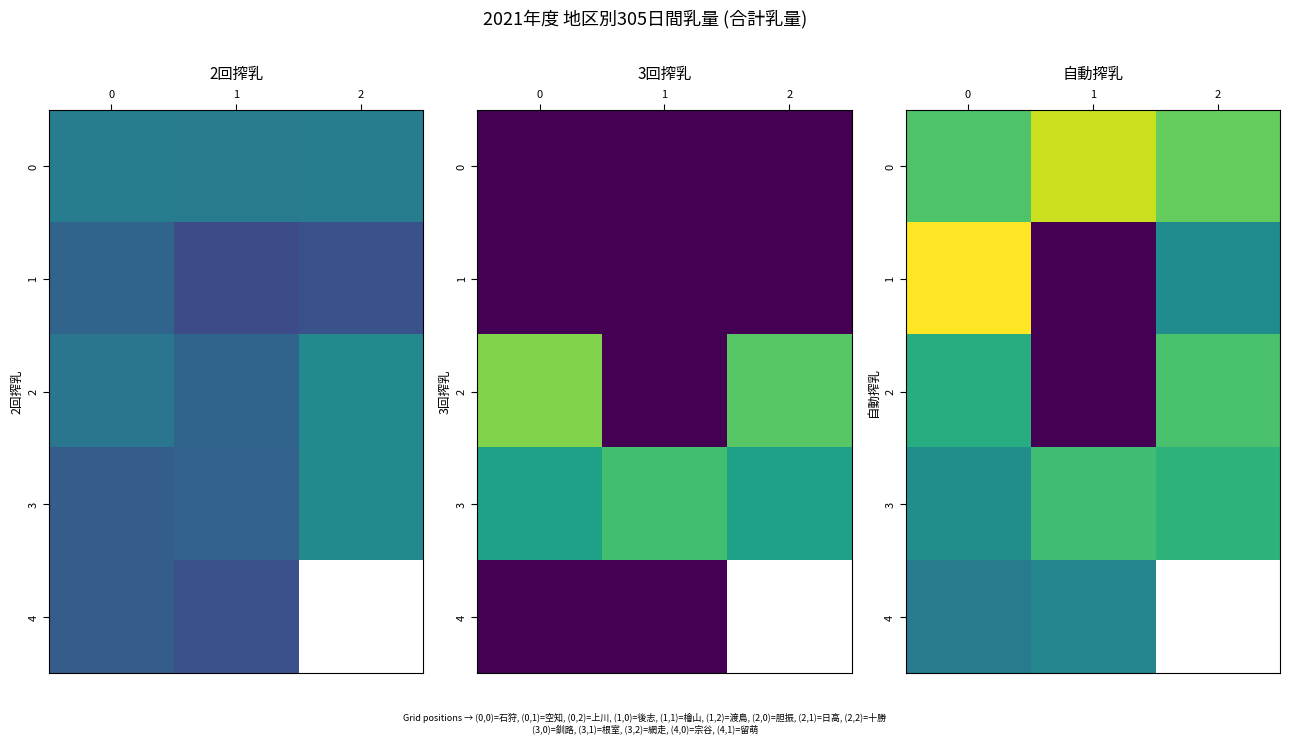

What is the sum of all 0 values?

36286.3